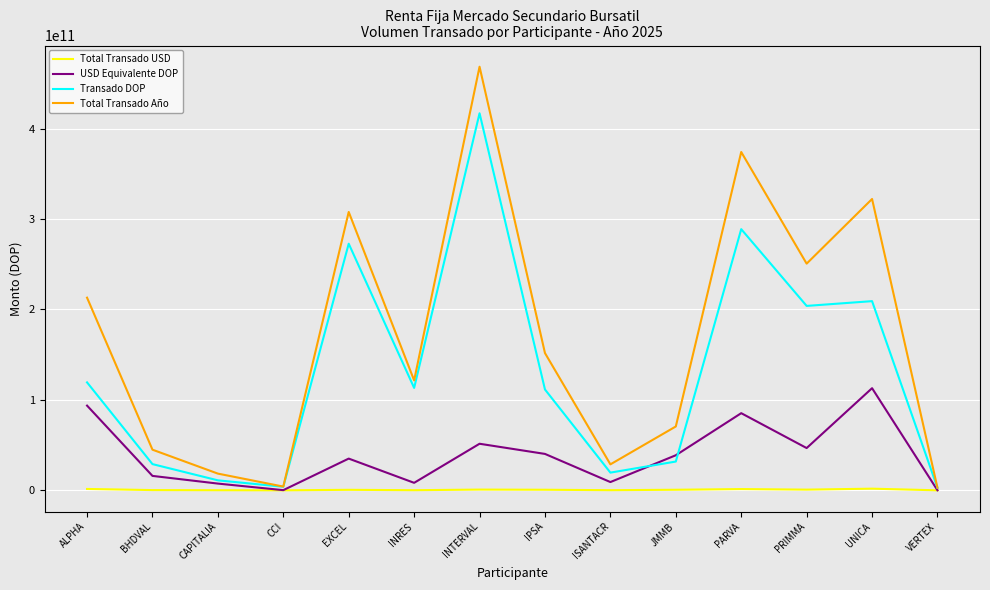

True or false: Transado DOP has a value of 383285117468.9 at EXCEL.

False